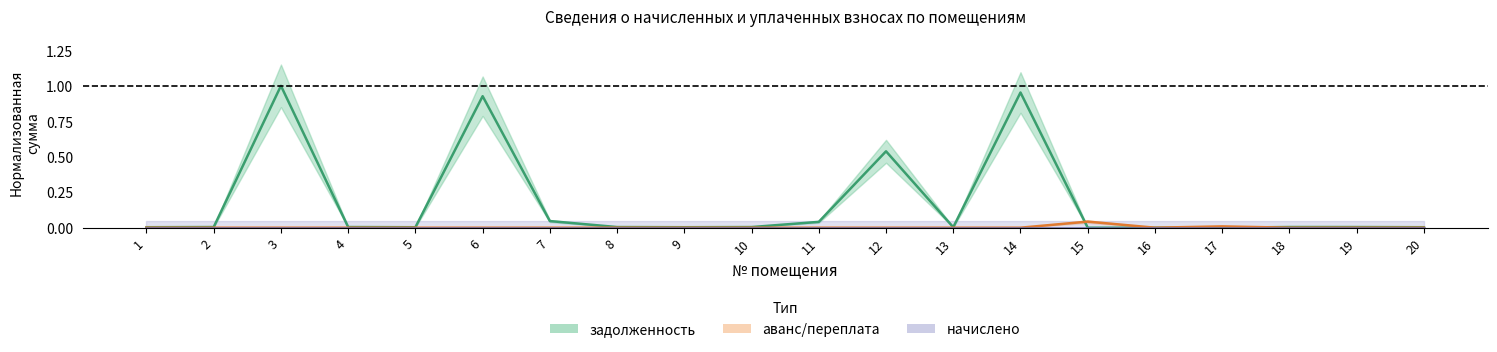

List the series in order of their peak value, highest first.

задолженность, аванс/переплата, начислено